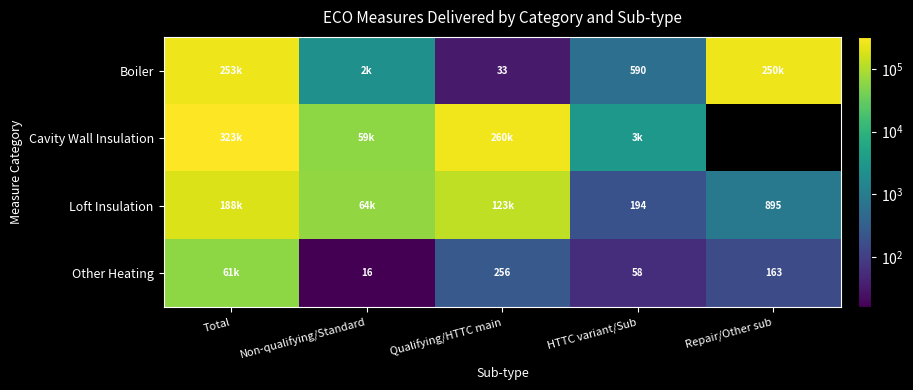

Count the number of categories in the chart.

5